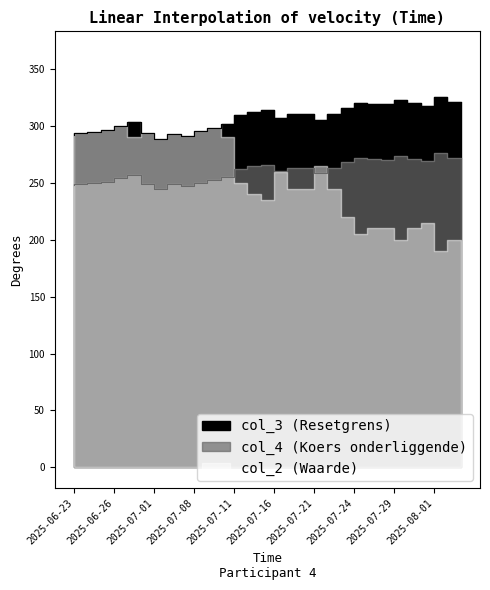

What is the greatest value displayed?

326.0